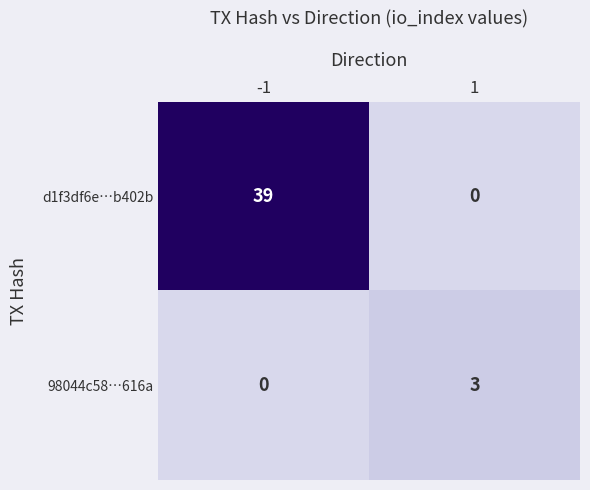

Reading right to left, list all the values displayed in this chart.

d1f3df6e…b402b: 0	39
98044c58…616a: 3	0